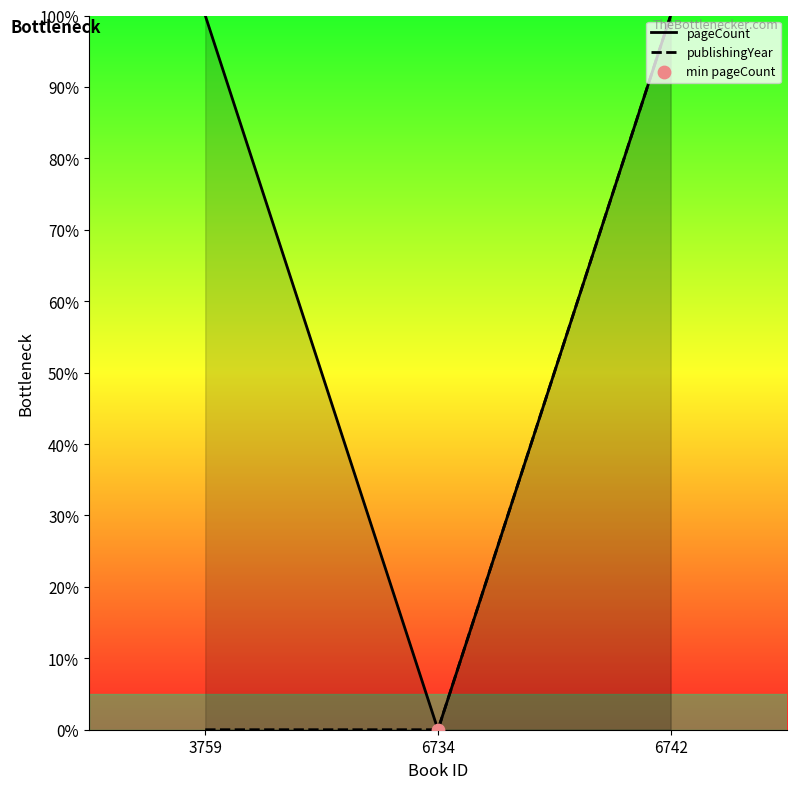

At which category is the sum across all series the highest?

6742